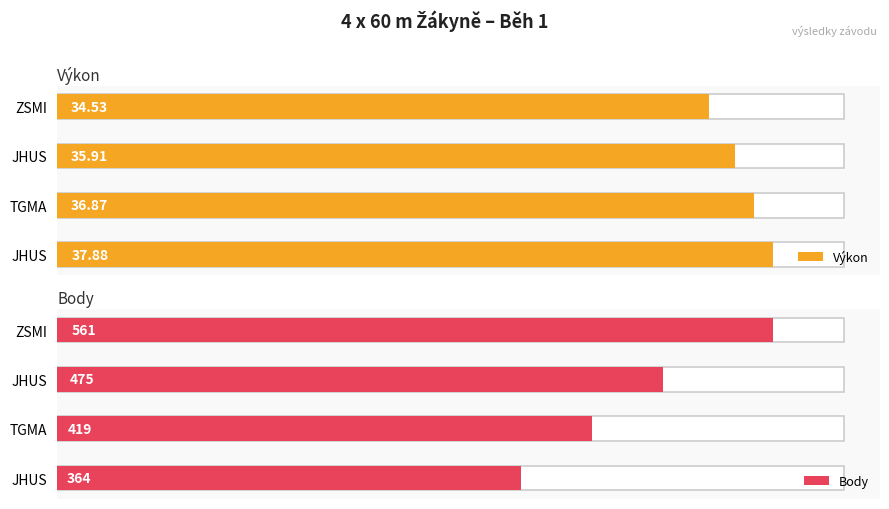

What are all the series names shown in the legend?

Výkon, Body